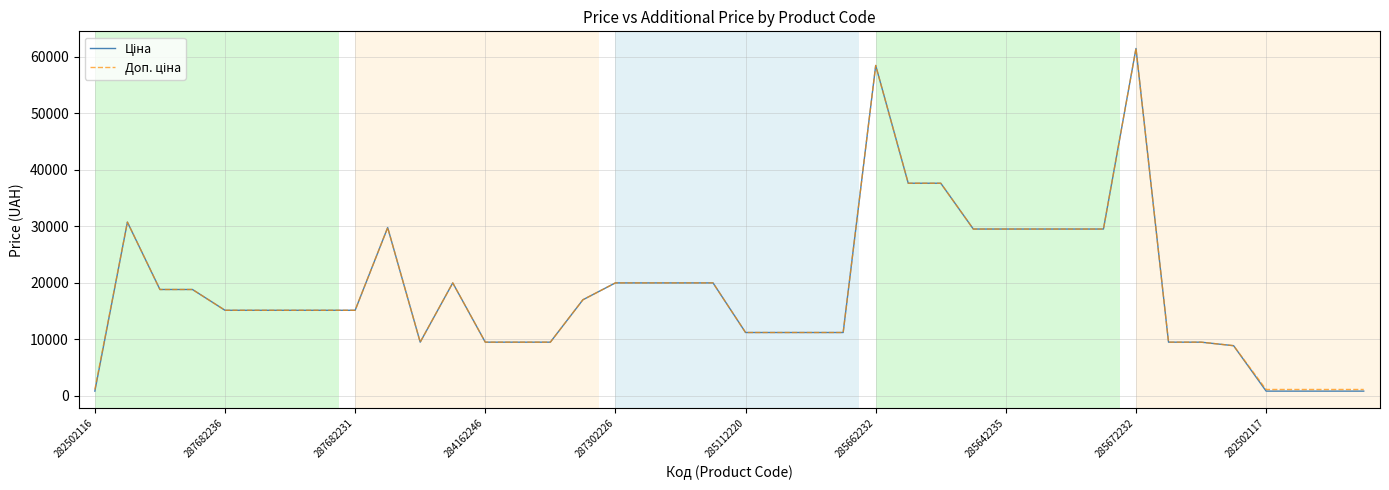

Is this an area chart (filled region under the line)?

No